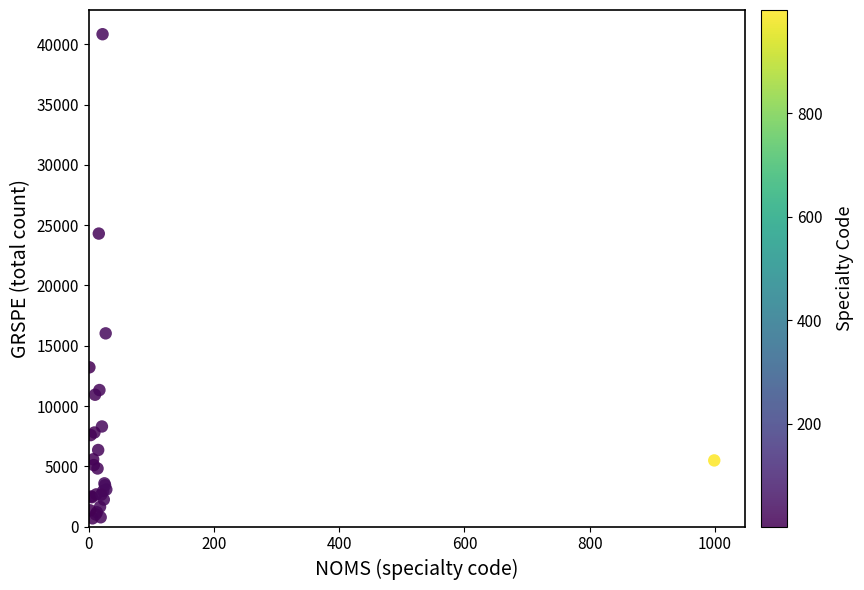

What Y value in the scatter plot is closest to 20760?

24302